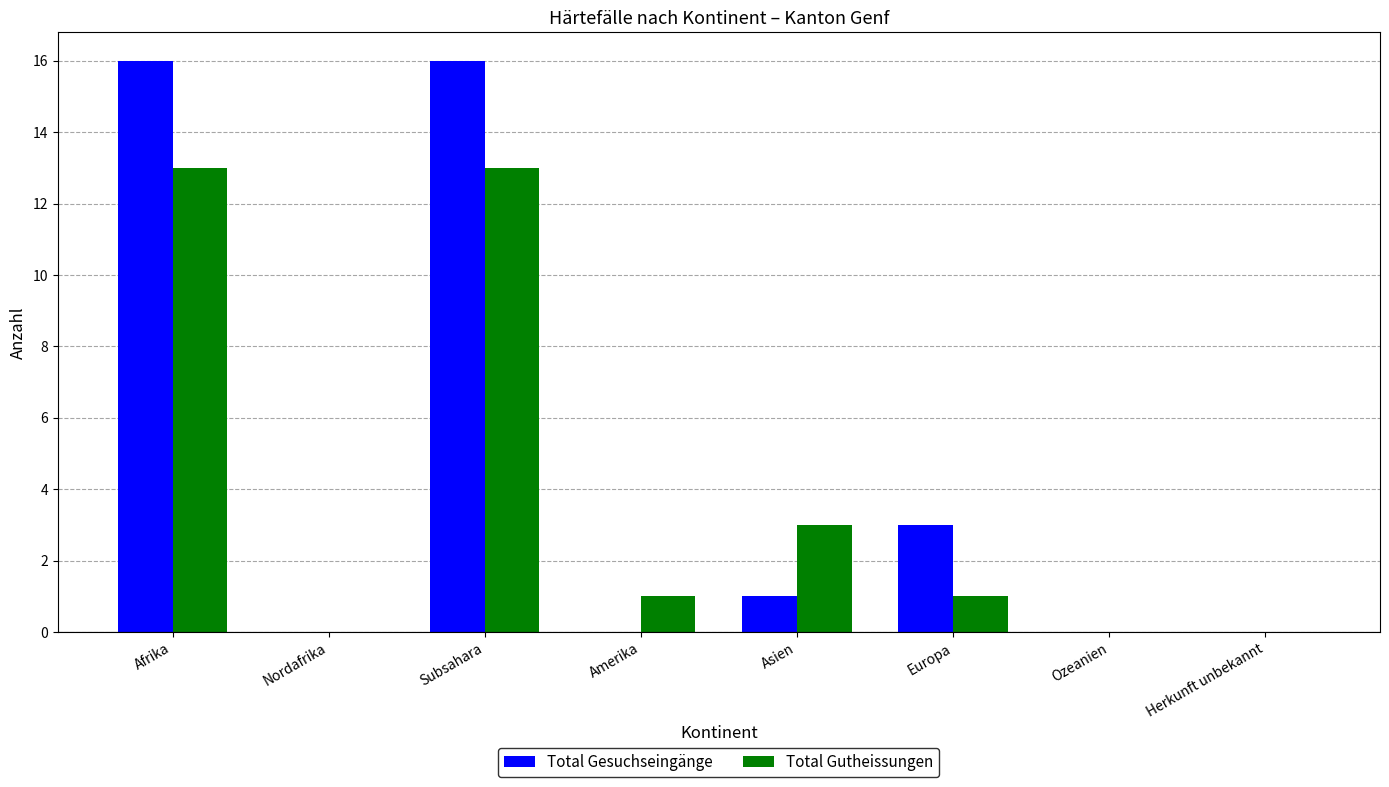

Which series changed the most between Subsahara and Asien?

Total Gesuchseingänge